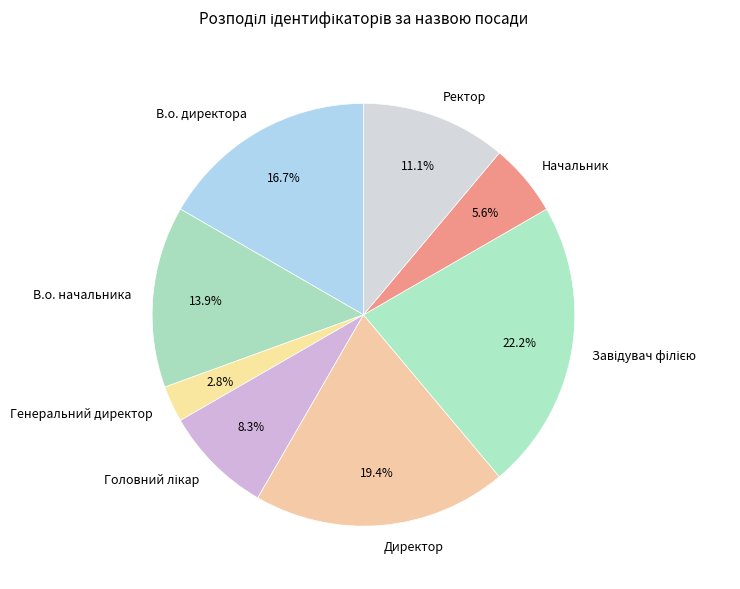

How many slices are in this pie chart?

8